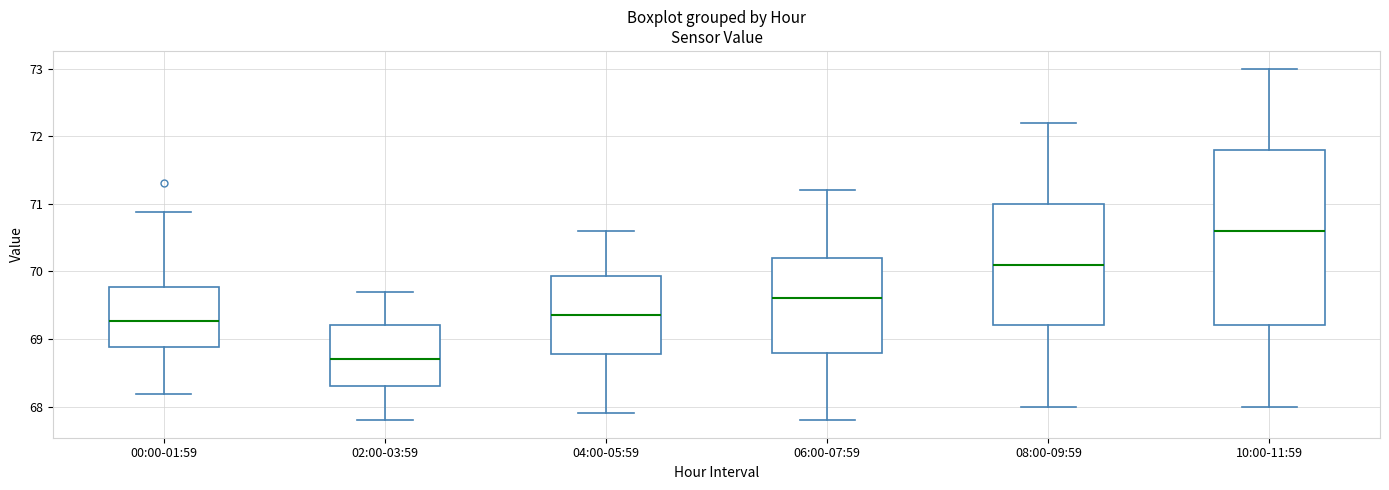

Which box has the lowest median line?

02:00-03:59